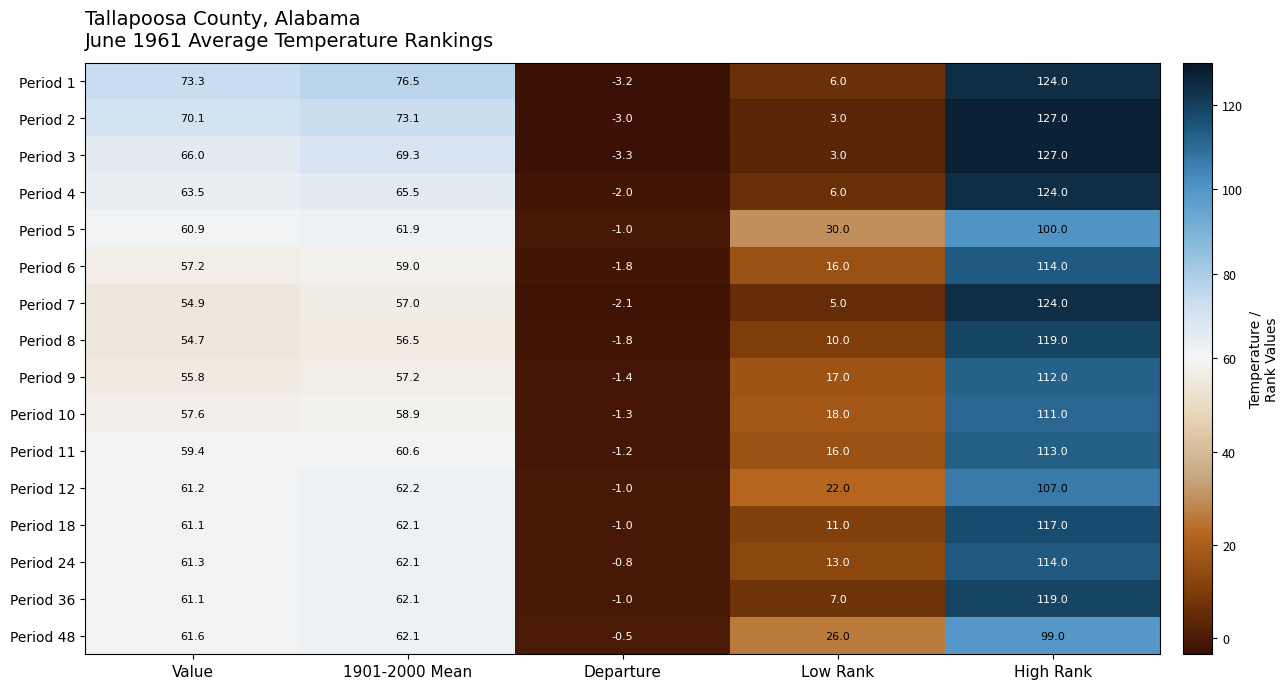

What is the difference between the highest and lowest values at Value?

18.6